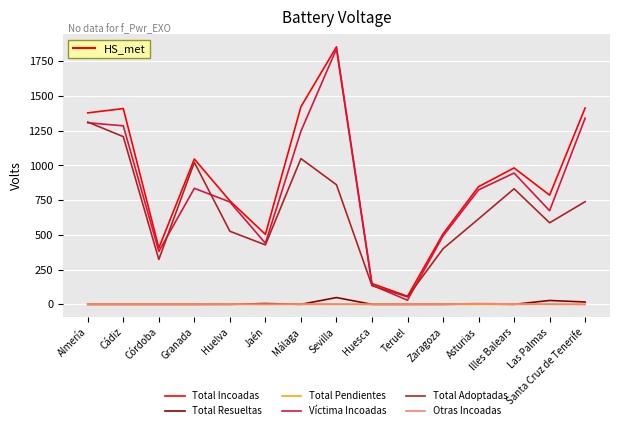

What are all the series names shown in the legend?

Total Incoadas, Total Resueltas, Total Pendientes, Víctima Incoadas, Total Adoptadas, Otras Incoadas